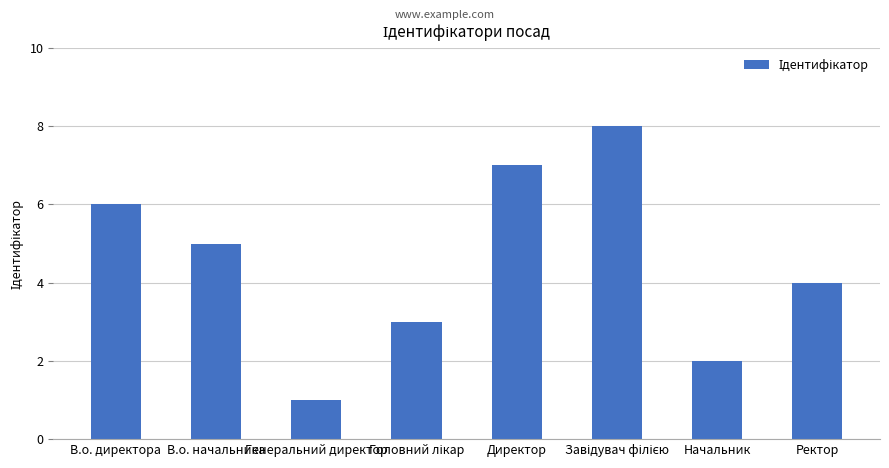

Reading left to right, list all the values displayed in this chart.

6	5	1	3	7	8	2	4